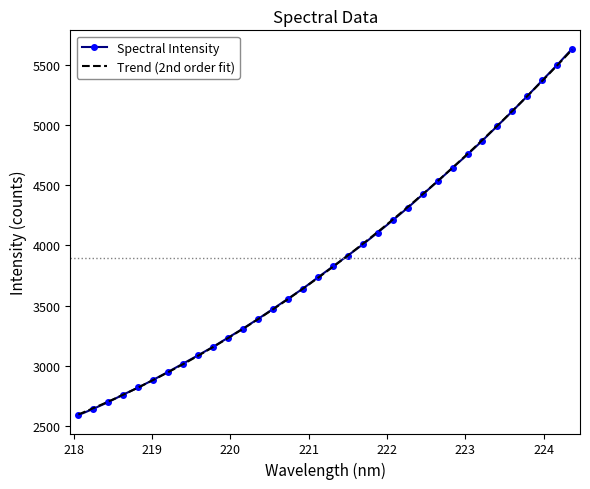

What is the minimum value for Spectral Intensity?

2588.9